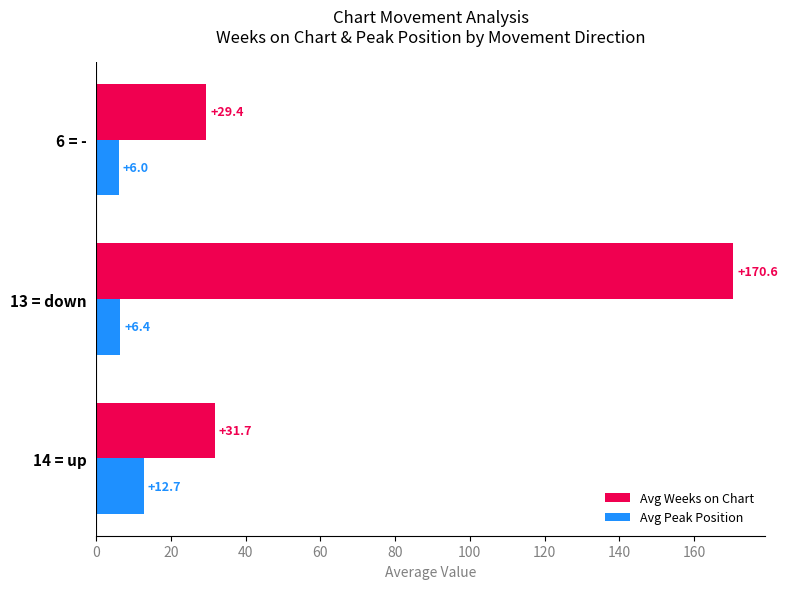

Which series changed the most between 14 = up and 13 = down?

Avg Weeks on Chart